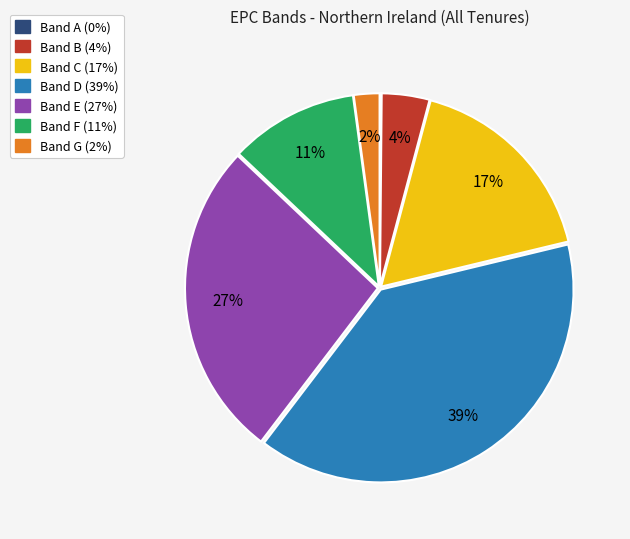

To the nearest percent, what is the average slice percentage?

14%